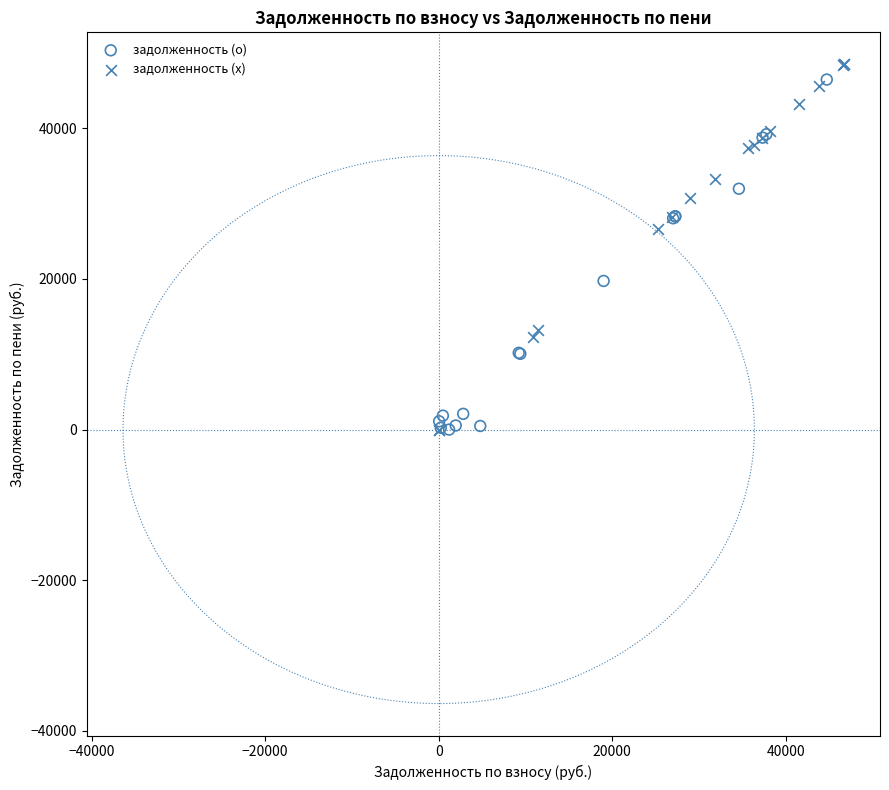

Which series contains the highest Y value?

задолженность (x)